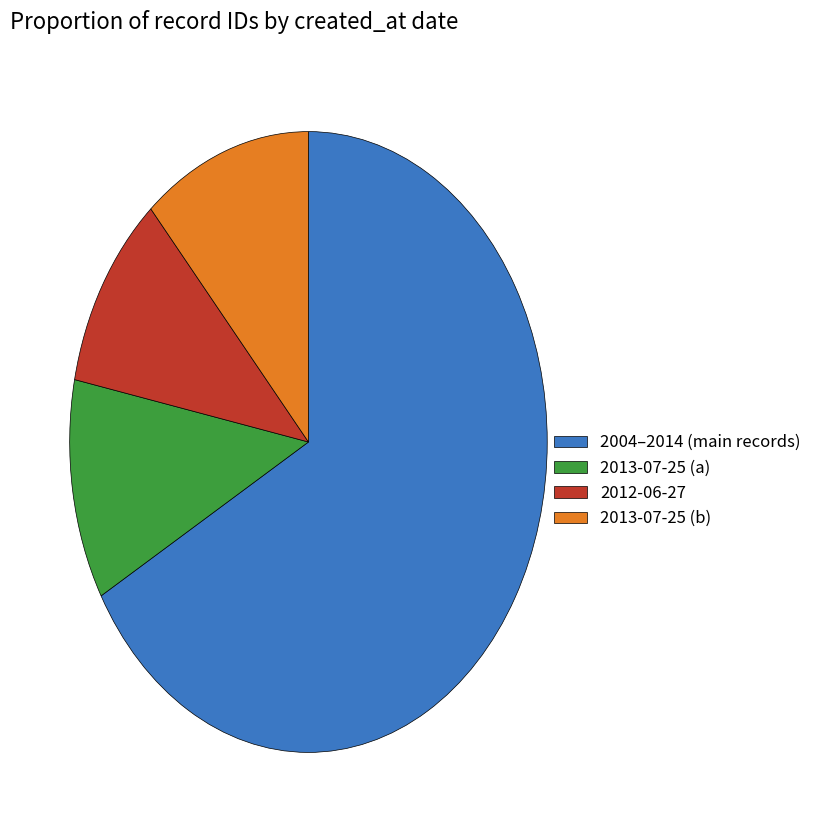

Between 2004–2014 (main records) and 2013-07-25 (a), which is larger?

2004–2014 (main records)